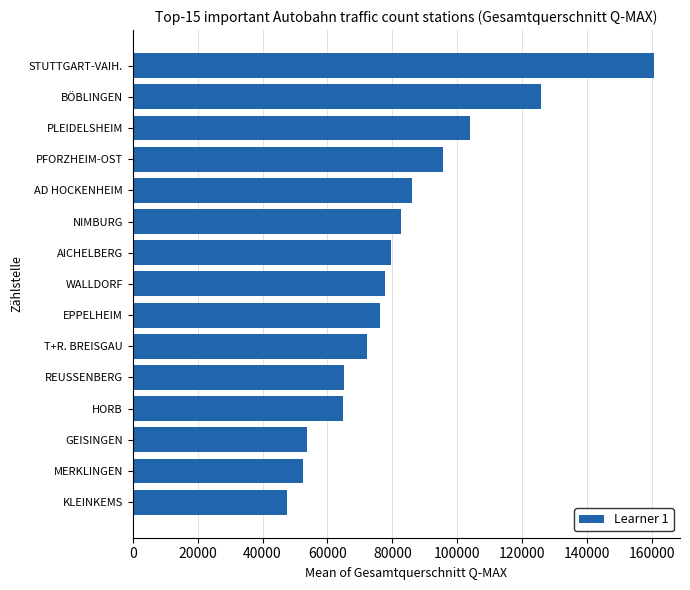

What is the greatest value displayed?

160535